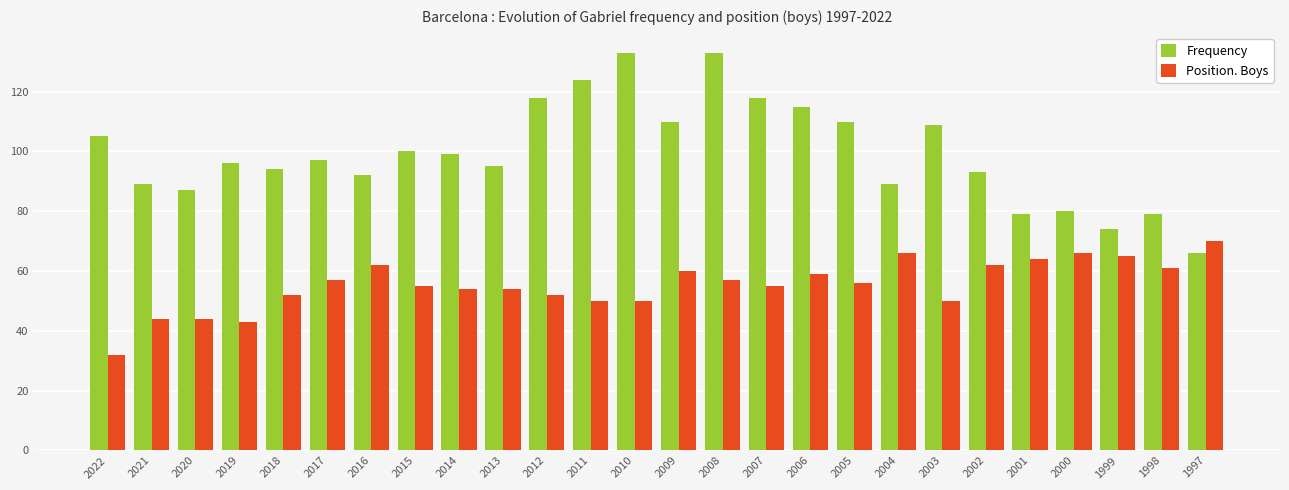

How many bars are there in each group?

2